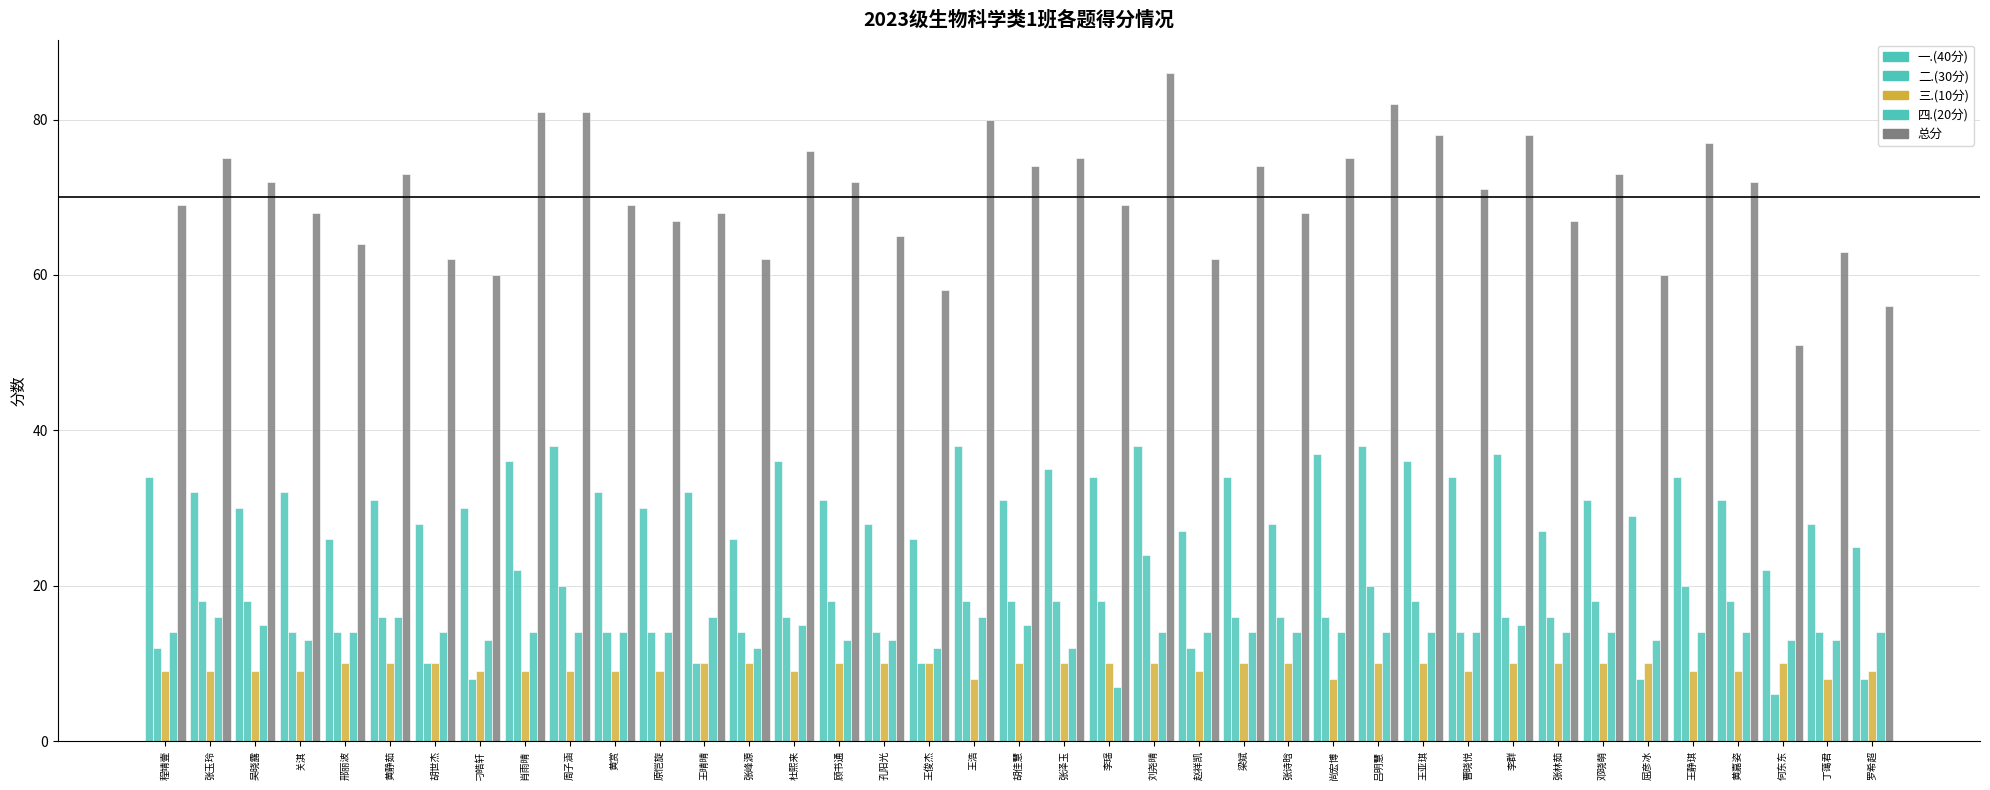

Reading left to right, extract all data points from this chart.

一.(40分): 34	32	30	32	26	31	28	30	36	38	32	30	32	26	36	31	28	26	38	31	35	34	38	27	34	28	37	38	36	34	37	27	31	29	34	31	22	28	25
二.(30分): 12	18	18	14	14	16	10	8	22	20	14	14	10	14	16	18	14	10	18	18	18	18	24	12	16	16	16	20	18	14	16	16	18	8	20	18	6	14	8
三.(10分): 9	9	9	9	10	10	10	9	9	9	9	9	10	10	9	10	10	10	8	10	10	10	10	9	10	10	8	10	10	9	10	10	10	10	9	9	10	8	9
四.(20分): 14	16	15	13	14	16	14	13	14	14	14	14	16	12	15	13	13	12	16	15	12	7	14	14	14	14	14	14	14	14	15	14	14	13	14	14	13	13	14
总分: 69	75	72	68	64	73	62	60	81	81	69	67	68	62	76	72	65	58	80	74	75	69	86	62	74	68	75	82	78	71	78	67	73	60	77	72	51	63	56